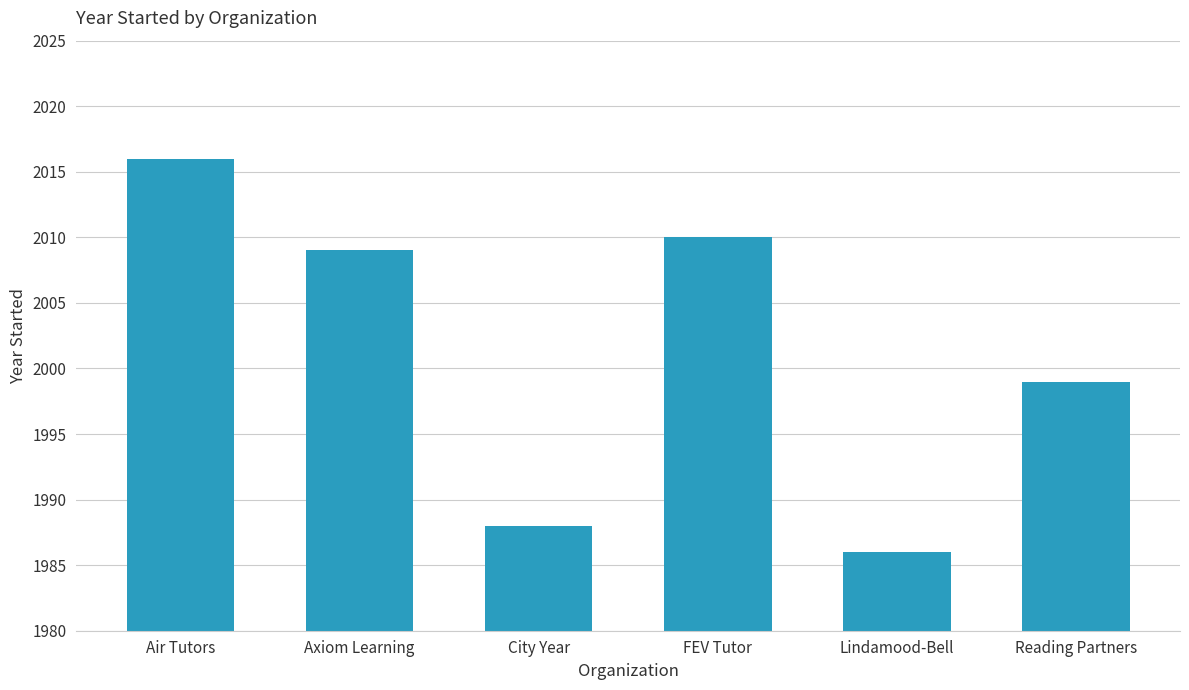

The value at Reading Partners is 2936. True or false?

False